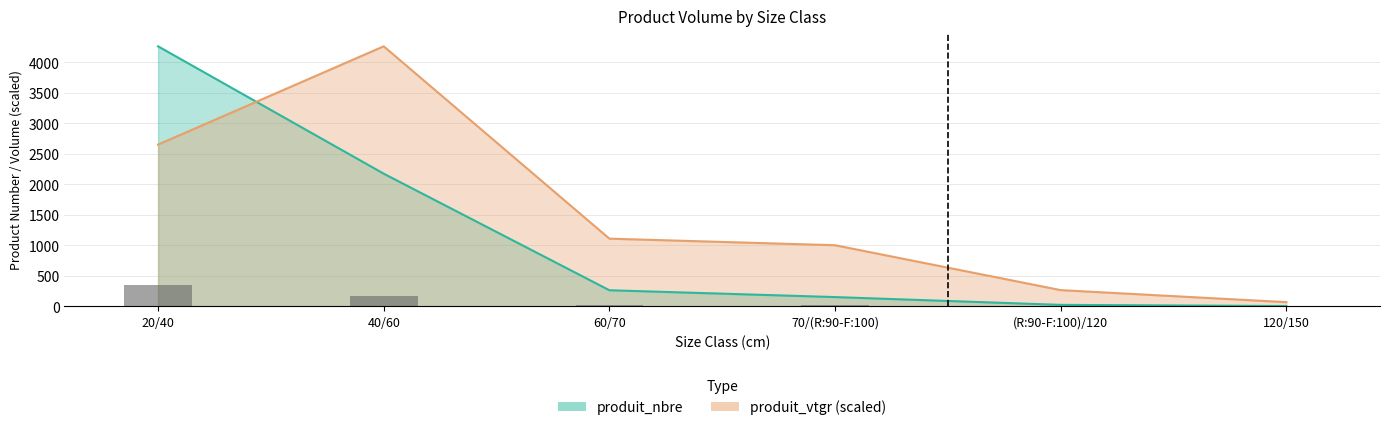

Reading left to right, what are all the values shown in this chart?

produit_nbre: 20/40=4263.0	40/60=2174.0	60/70=262.0	70/(R:90-F:100)=150.0	(R:90-F:100)/120=22.0	120/150=3.0
produit_vtgr: 20/40=2651.6	40/60=4263.0	60/70=1108.2	70/(R:90-F:100)=1000.5	(R:90-F:100)/120=263.8	120/150=66.8